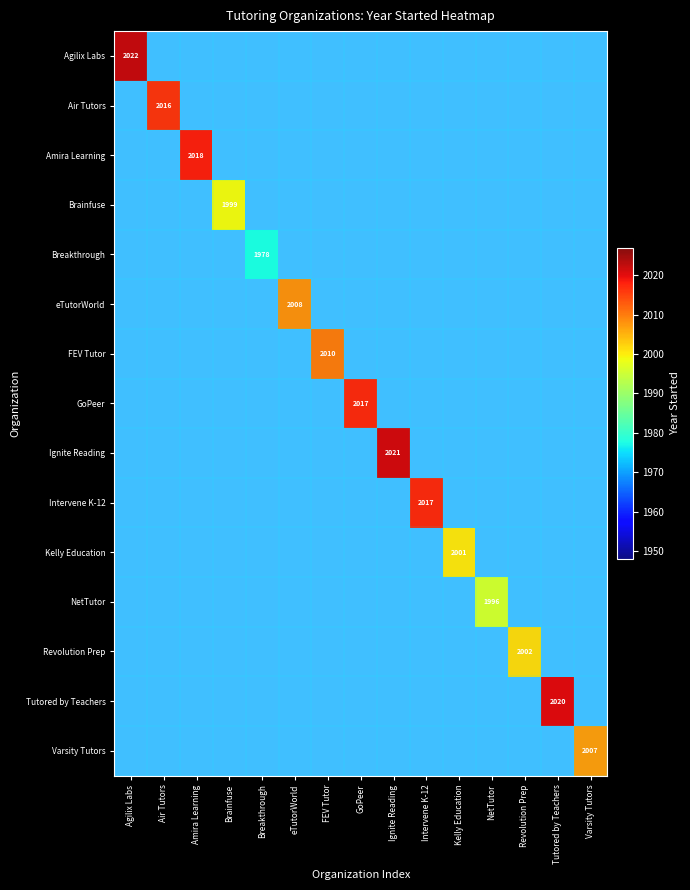

At how many categories does at least one series exceed 1984?

14